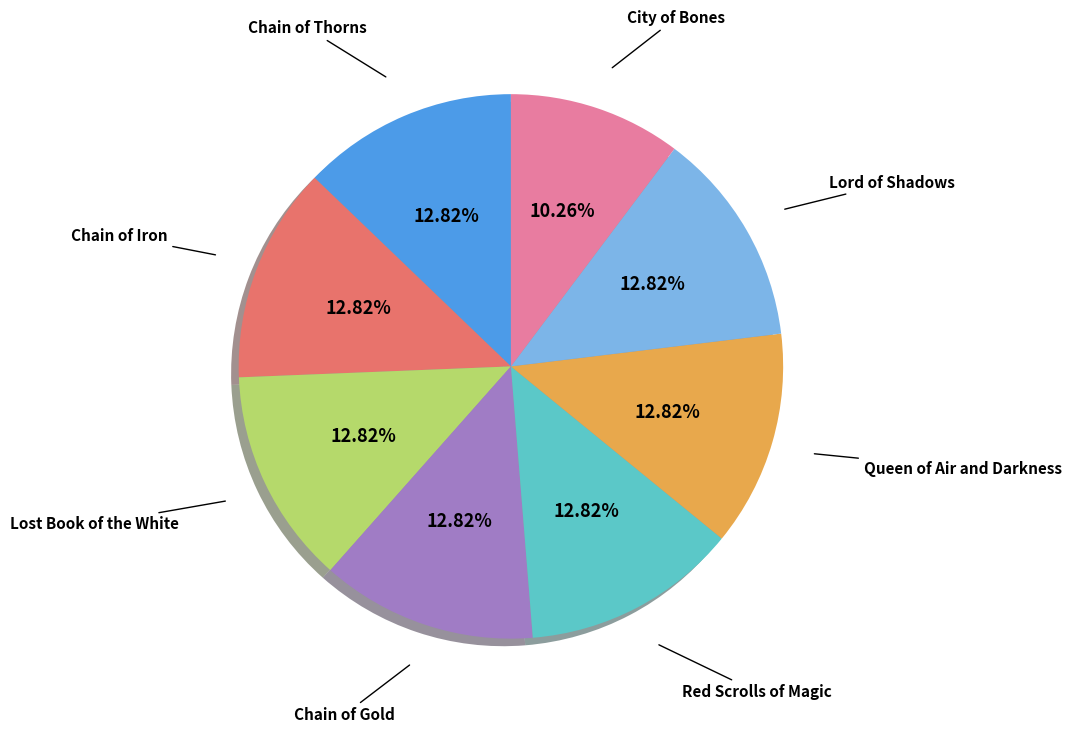

How many segments does this pie chart have?

8